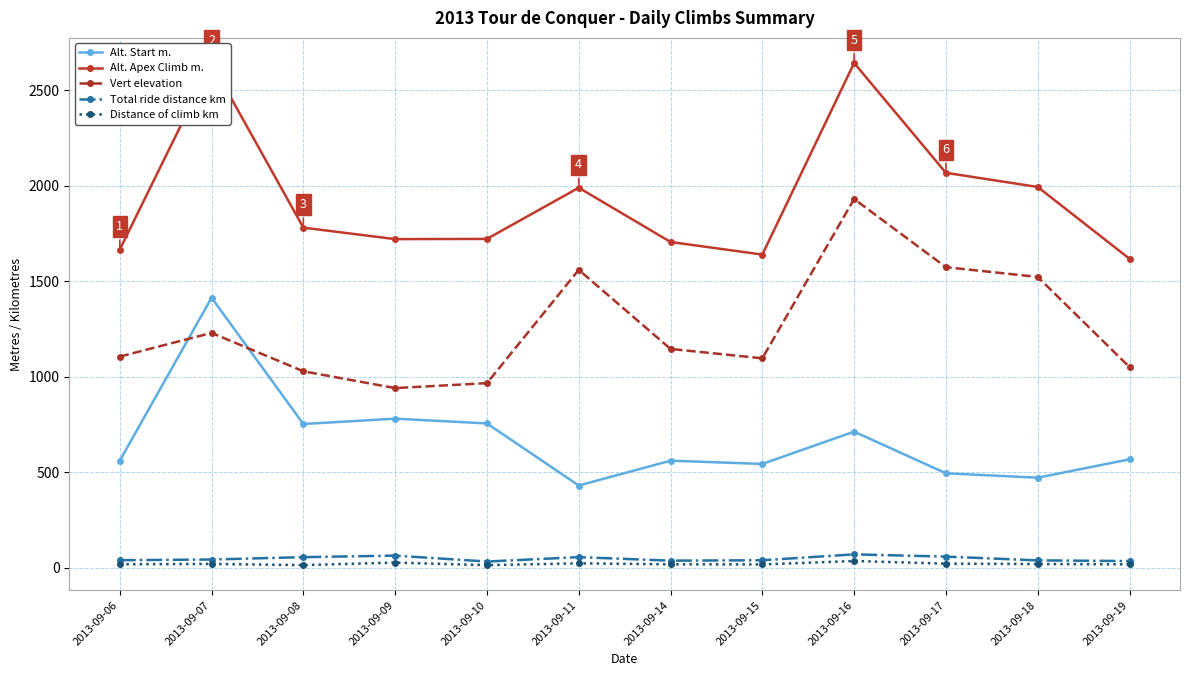

At which label does Distance of climb km first exceed 19?

2013-09-07